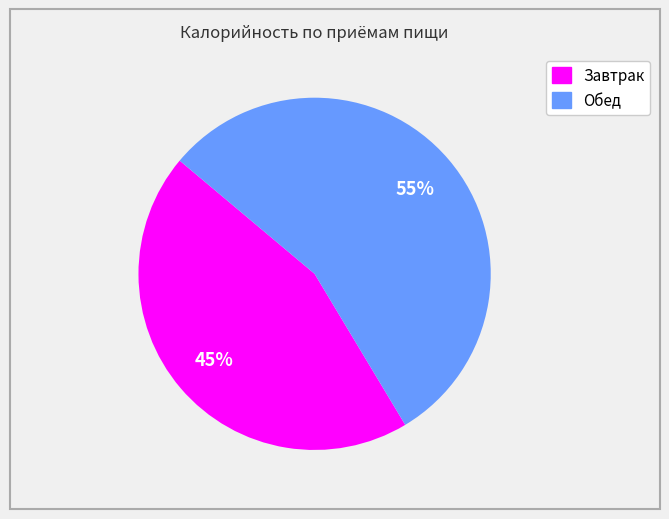

Is it true that Обед is 55% of the pie?

True